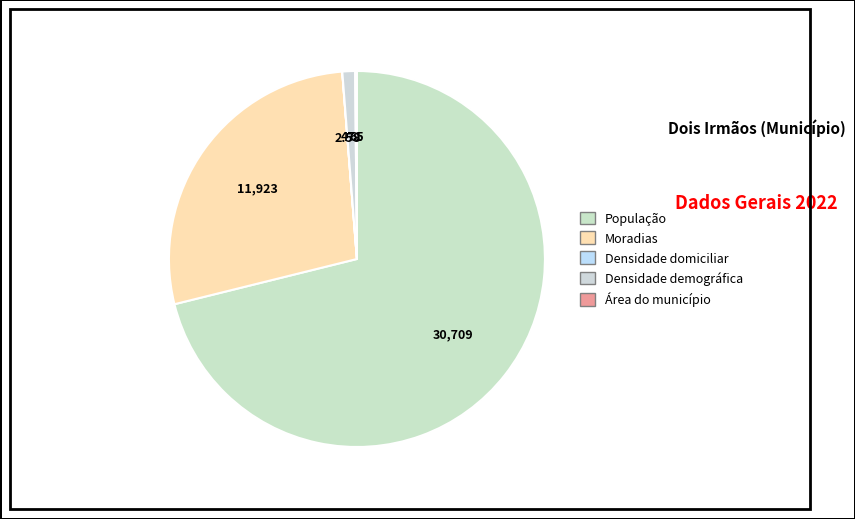

Count the number of slices in the pie.

5